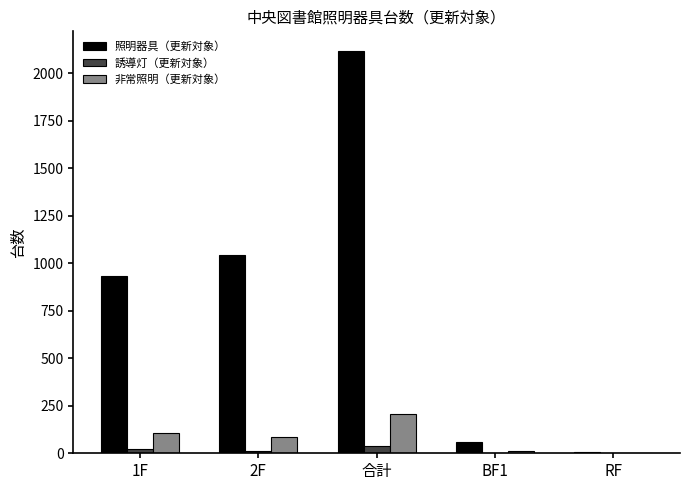

Does the chart contain stacked bars?

No